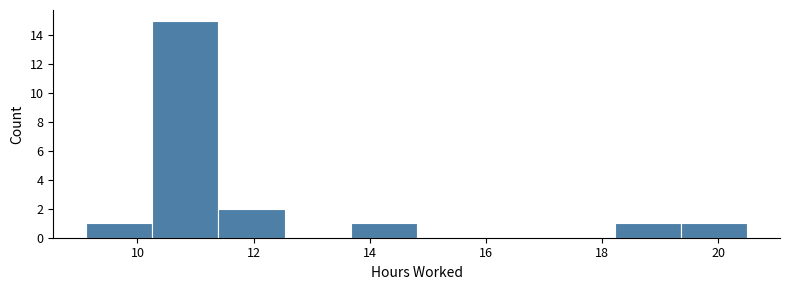

Reading left to right, list every bar in this chart as the range it spans on the x-axis followed by its height. Neither the bar edges nor the heights are printed on the chart, so give them approximately, as read against the axes.

9.2 to 10.2: 1
10.2 to 11.4: 15
11.4 to 12.6: 2
12.6 to 13.6: 0
13.6 to 14.8: 1
14.8 to 16.0: 0
16.0 to 17.0: 0
17.0 to 18.2: 0
18.2 to 19.4: 1
19.4 to 20.4: 1